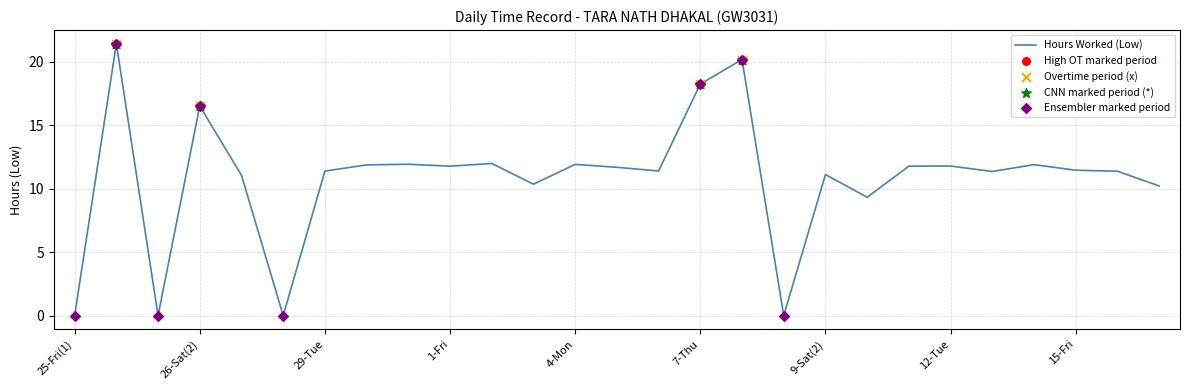

What is the maximum value shown in the chart?

21.4